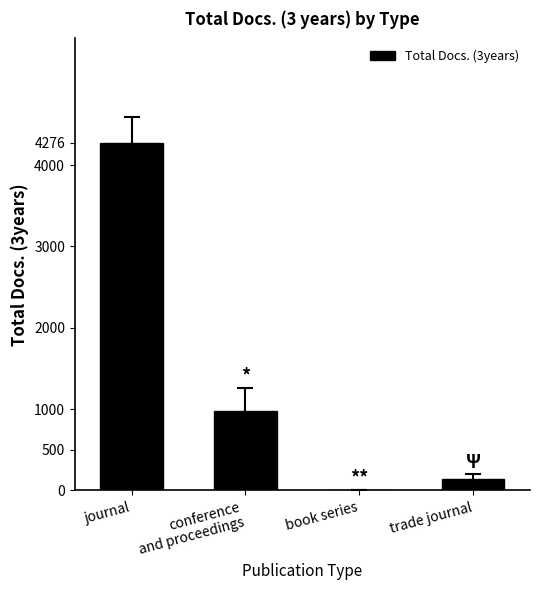

How many distinct data groups are displayed?

1